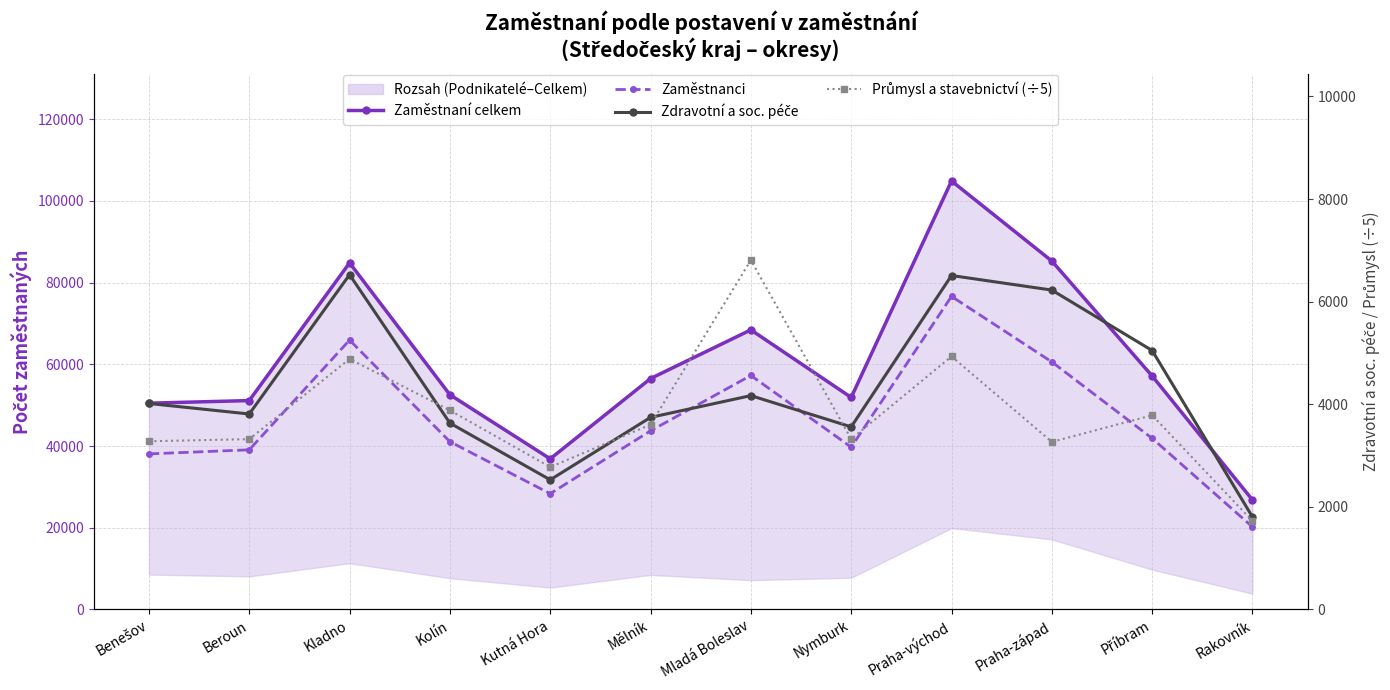

How many interior local peaks does the Průmysl a stavebnictví (÷5) series have?

4